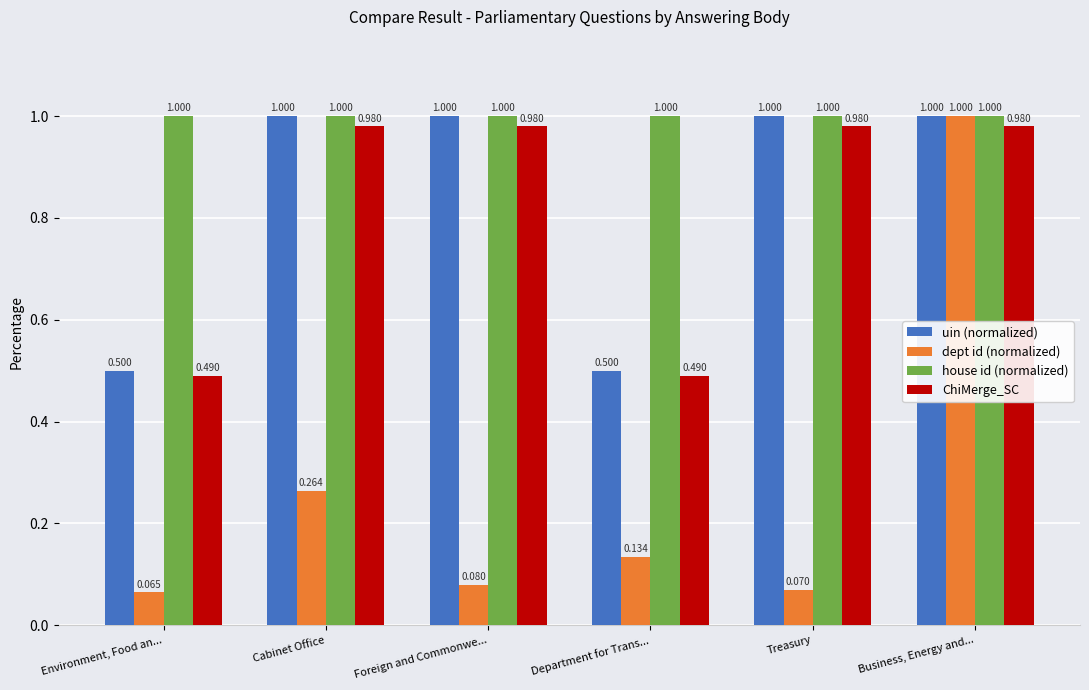

The house id (normalized) series shows 1.0 at Business, Energy and.... True or false?

True